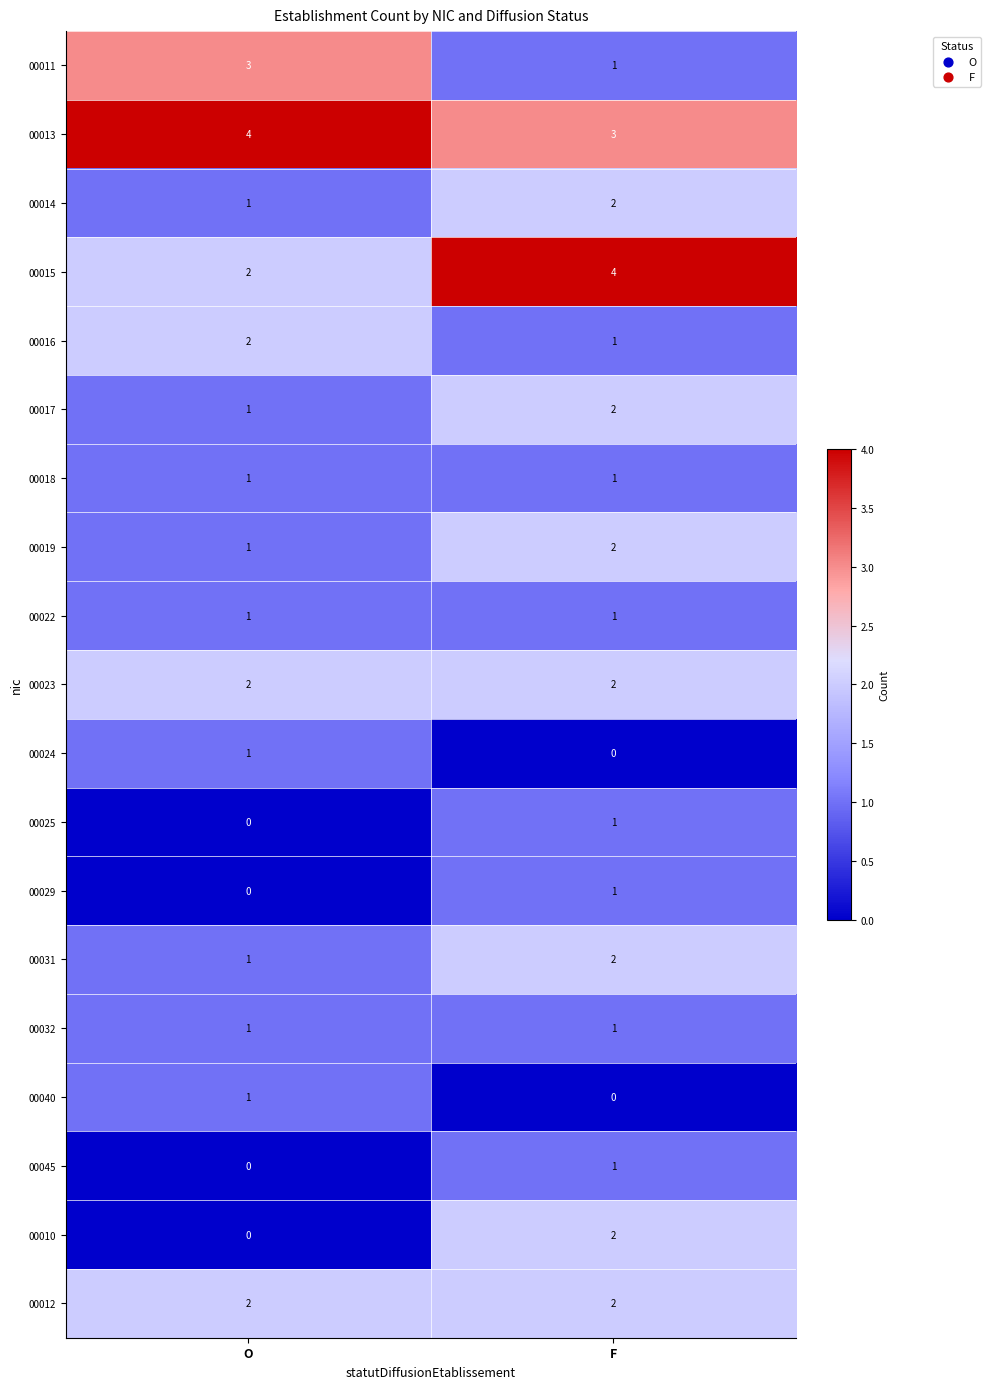

What is the sum of the 00016 values at O and F?

3